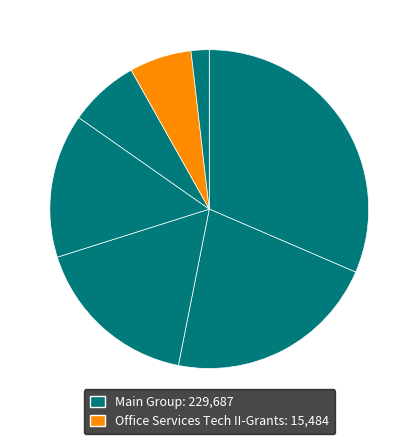

Count the number of slices in the pie.

7